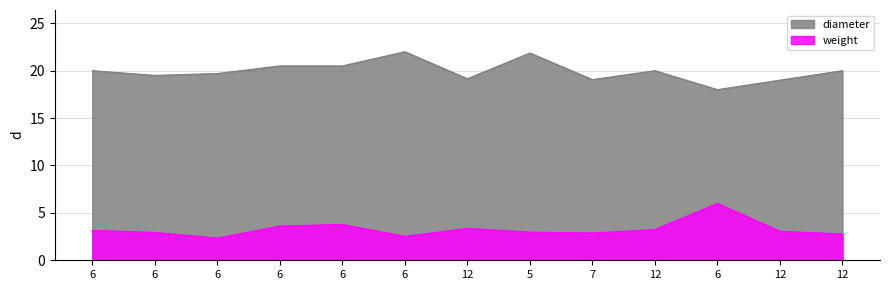

True or false: weight and diameter cross at least once.

False